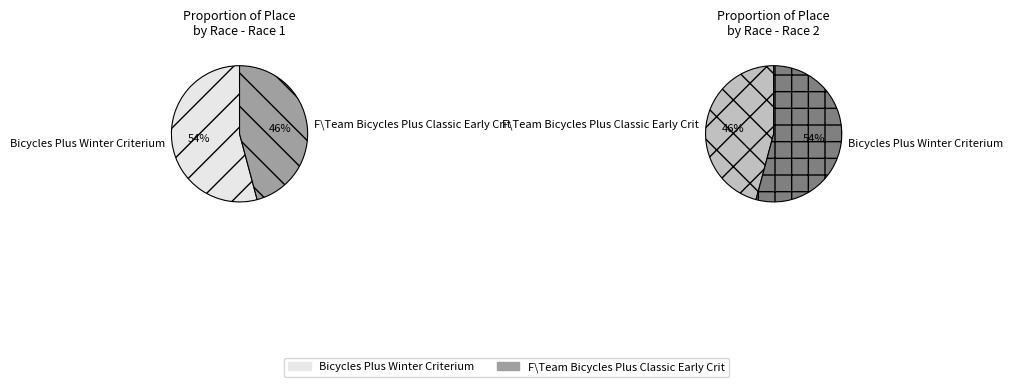

Which has a higher value, F\Team Bicycles Plus Classic Early Crit or Bicycles Plus Winter Criterium?

Bicycles Plus Winter Criterium